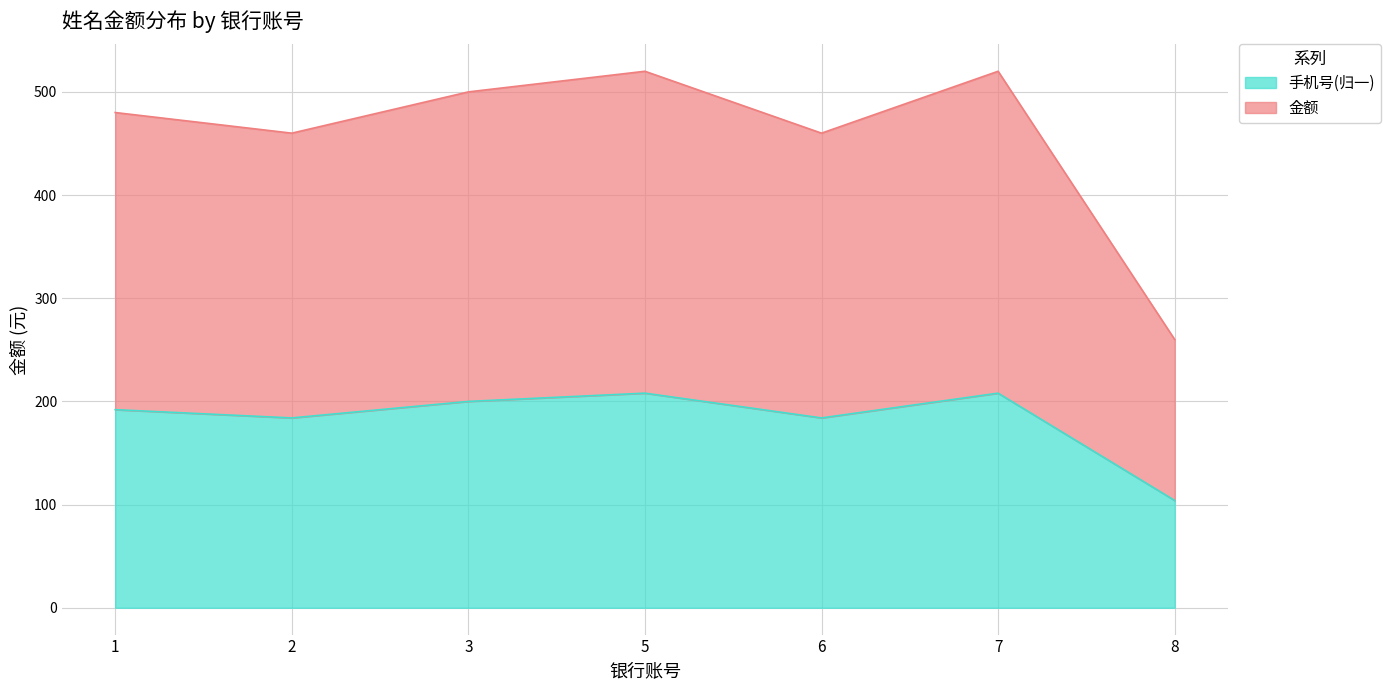

Reading right to left, what are all the values shown in this chart?

104	208	184	208	200	184	192